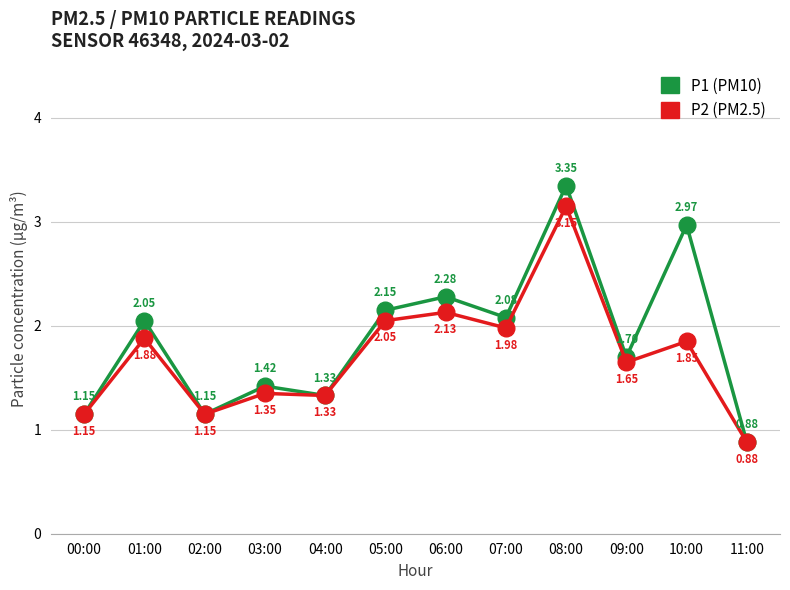

What are all the series names shown in the legend?

P1 (PM10), P2 (PM2.5)